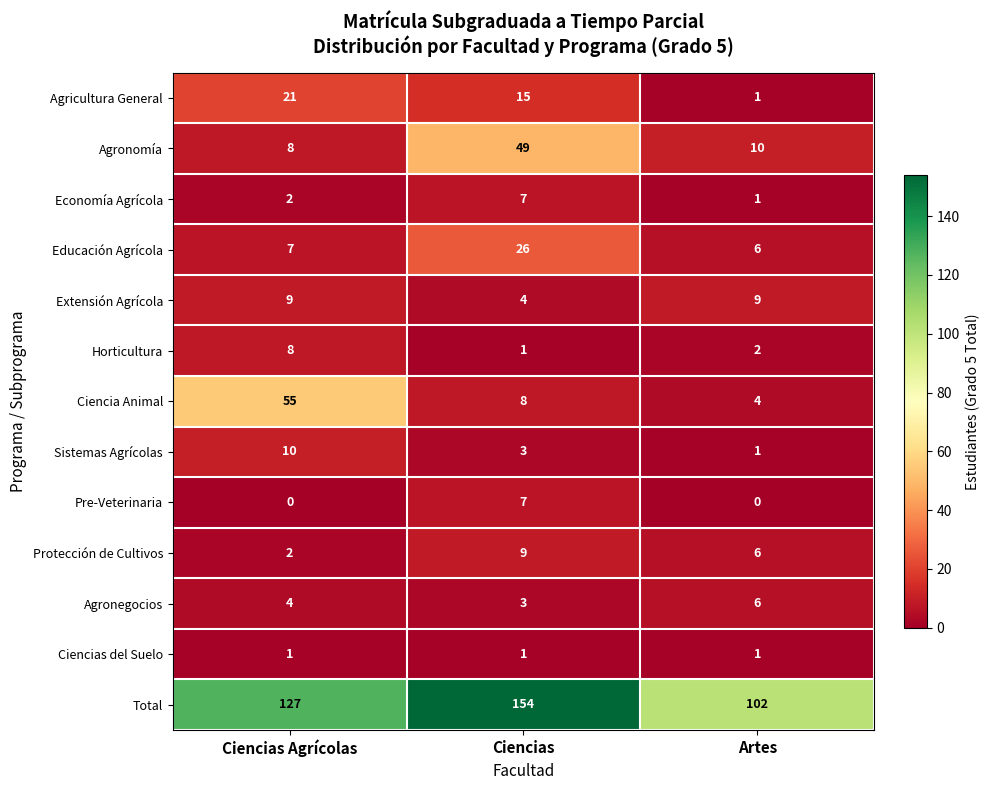

Which series has the largest range (max minus min)?

Total